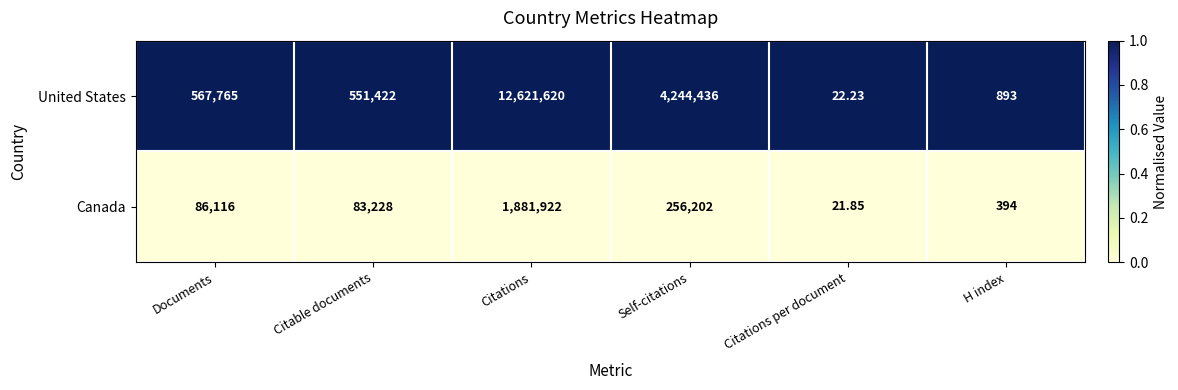

Which series has the largest total across all categories?

United States